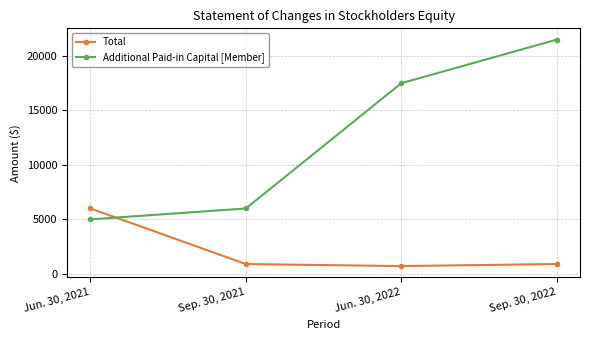

What is the label of the 1st point from the left?

Jun. 30, 2021